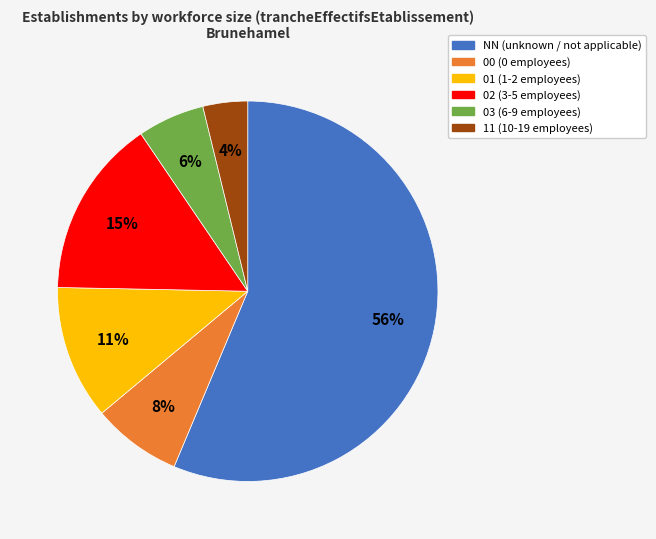

The 01 slice represents 11% of the pie. True or false?

True